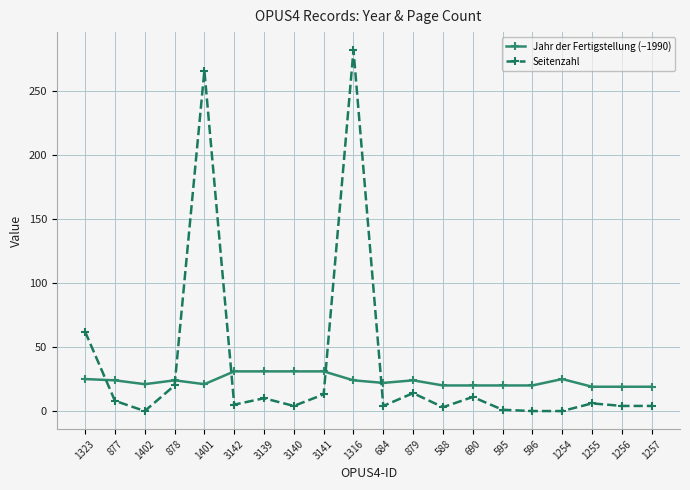

What is the highest value of the Seitenzahl series?

282